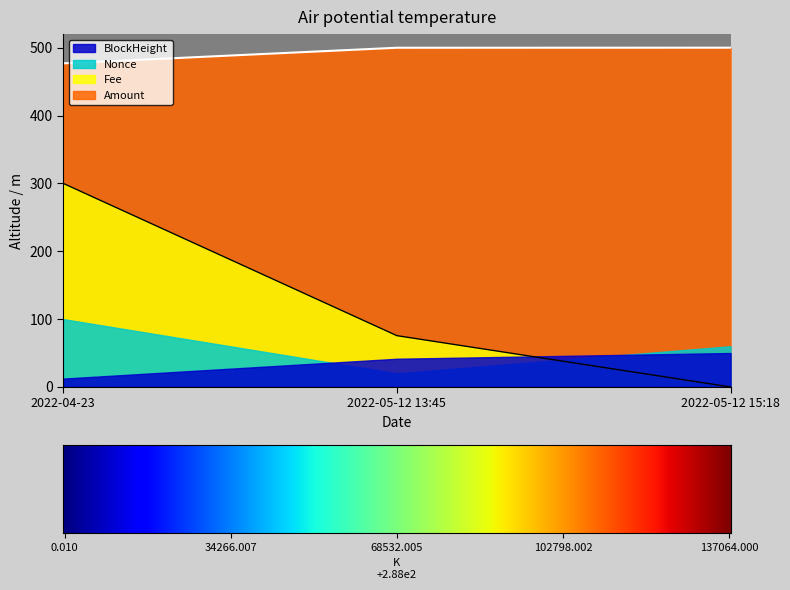

Is the value of Nonce at 2022-05-12 15:18 greater than the value of BlockHeight at 2022-05-12 13:45?

No